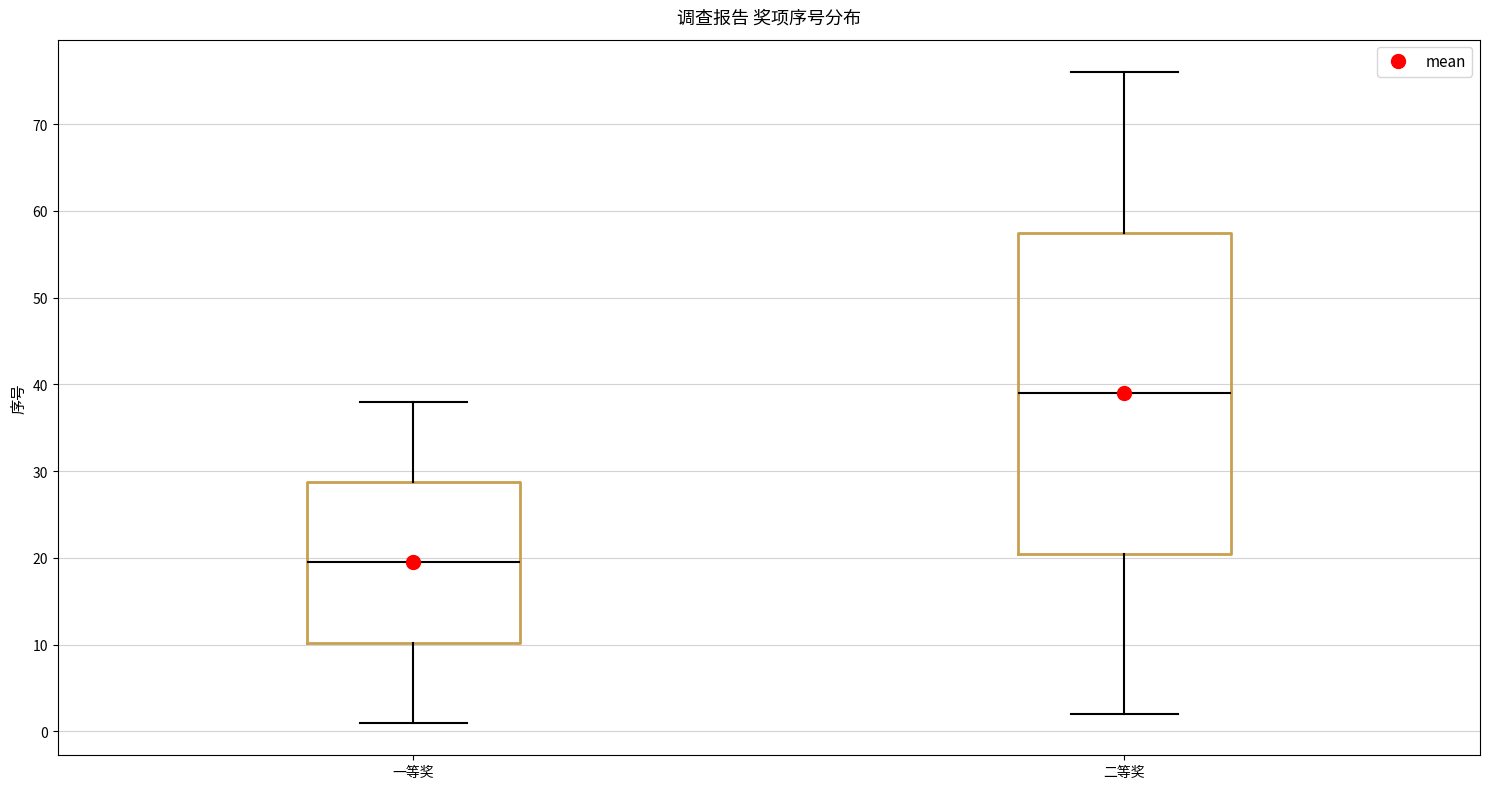

Which box has the highest median line?

二等奖